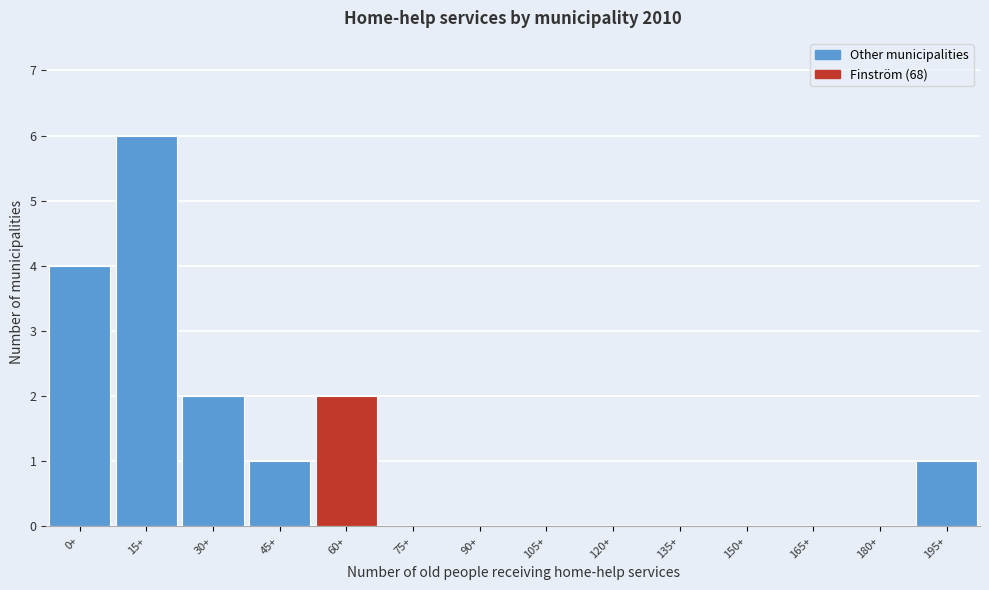

Reading right to left, list all the values displayed in this chart.

195+=1	180+=0	165+=0	150+=0	135+=0	120+=0	105+=0	90+=0	75+=0	60+=2	45+=1	30+=2	15+=6	0+=4